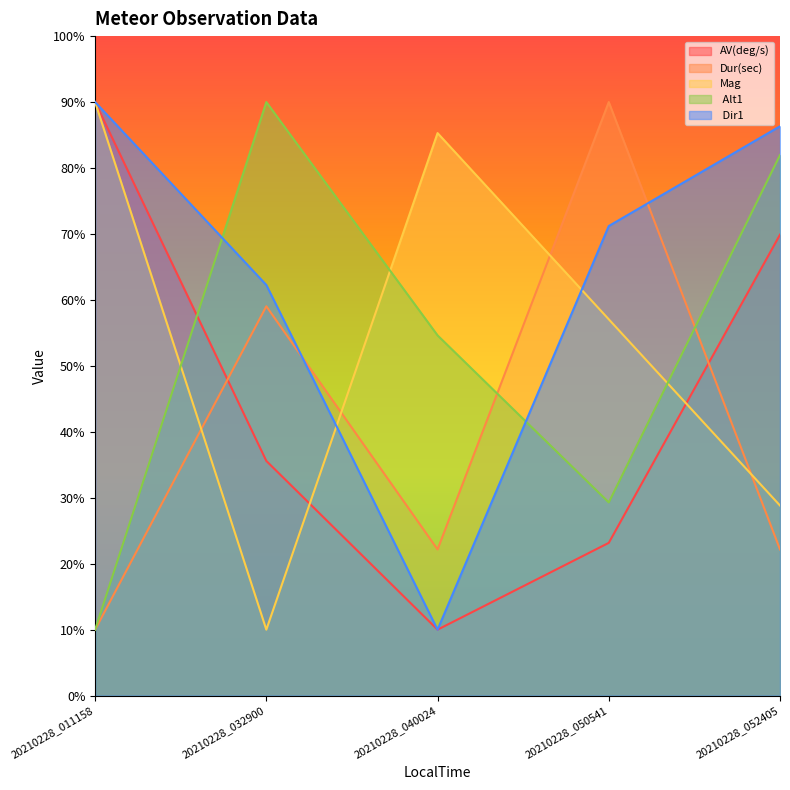

Reading right to left, transcribe all the data shown in this chart.

AV(deg/s): 20210228_052405=69.9	20210228_050541=23.2	20210228_040024=10.0	20210228_032900=35.6	20210228_011158=90.0
Dur(sec): 20210228_052405=22.2	20210228_050541=90.0	20210228_040024=22.2	20210228_032900=59.0	20210228_011158=10.0
Mag: 20210228_052405=28.8	20210228_050541=57.1	20210228_040024=85.3	20210228_032900=10.0	20210228_011158=90.0
 Alt1: 20210228_052405=82.0	20210228_050541=29.3	20210228_040024=54.6	20210228_032900=90.0	20210228_011158=10.0
 Dir1: 20210228_052405=86.3	20210228_050541=71.2	20210228_040024=10.0	20210228_032900=62.3	20210228_011158=90.0